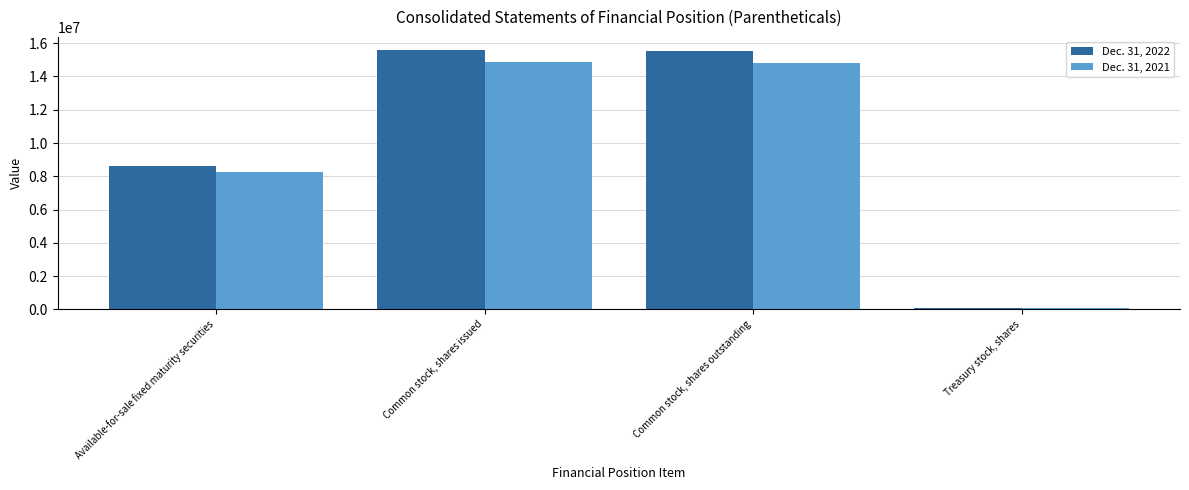

At how many categories does at least one series exceed 10523222?

2